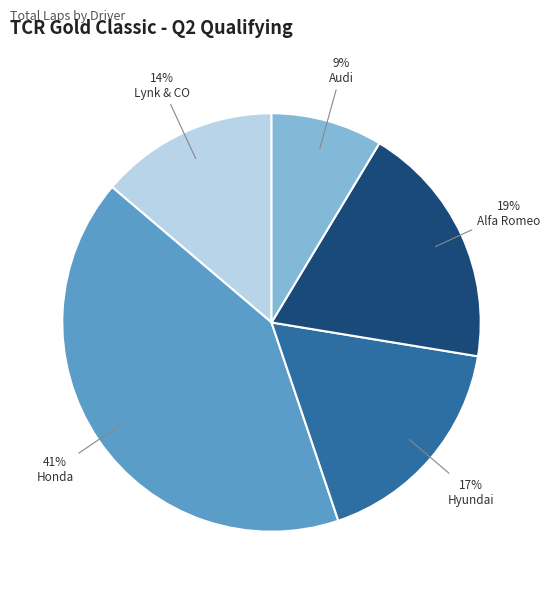

How many segments does this pie chart have?

5